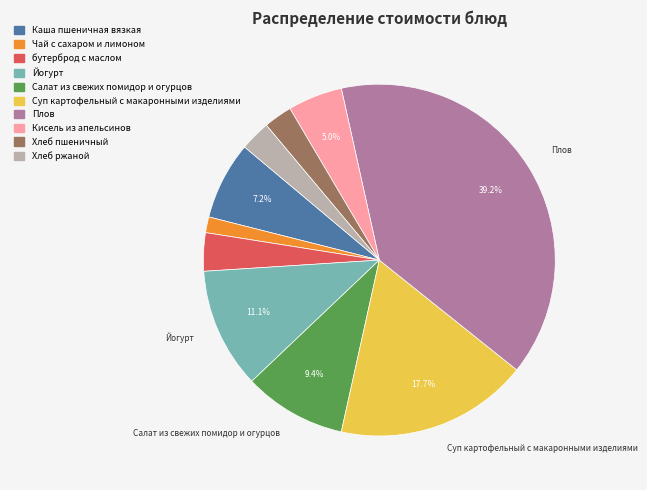

Which has a higher value, Хлеб ржаной or Йогурт?

Йогурт